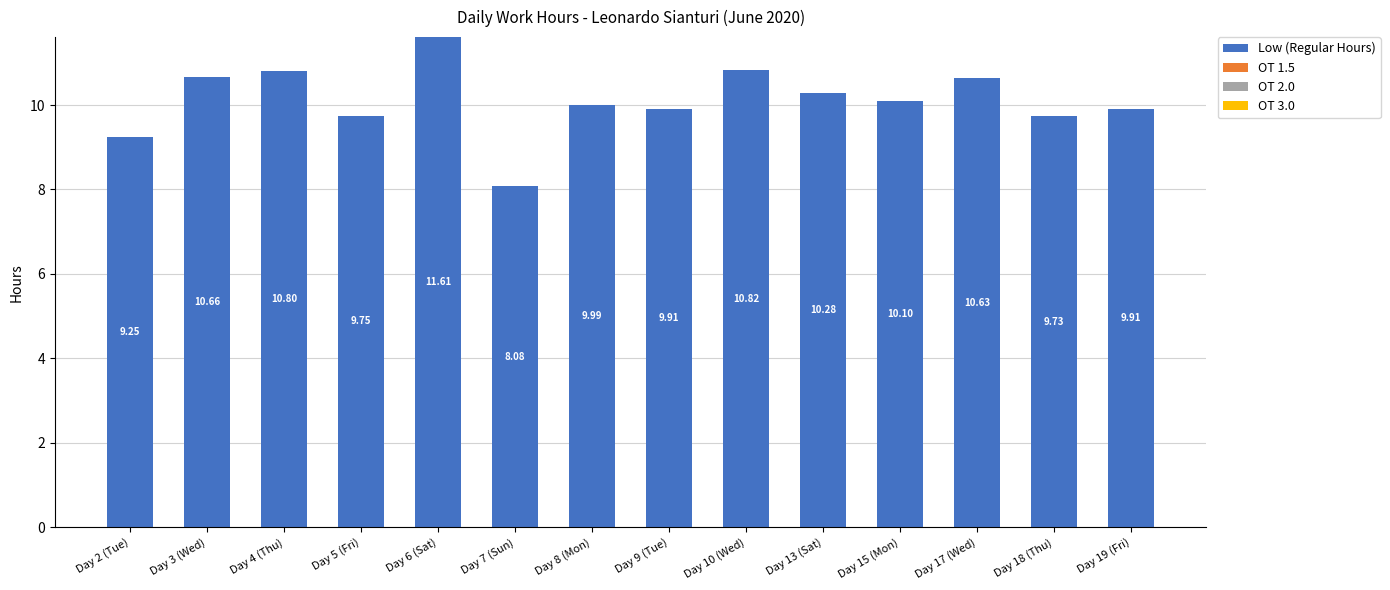

What position from the left is Day 4 (Thu)?

3